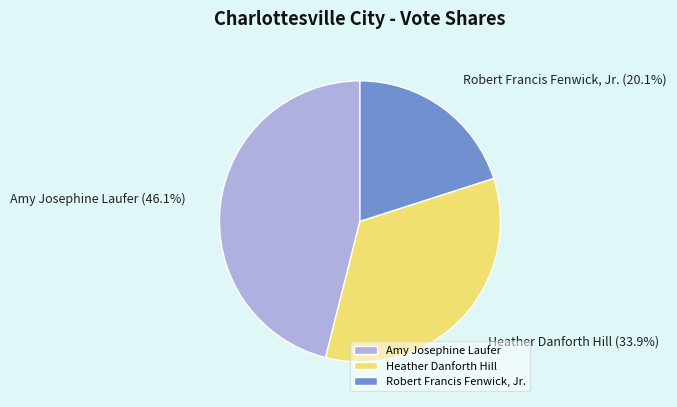

Rank the categories by value from lowest to highest.

Robert Francis Fenwick, Jr., Heather Danforth Hill, Amy Josephine Laufer